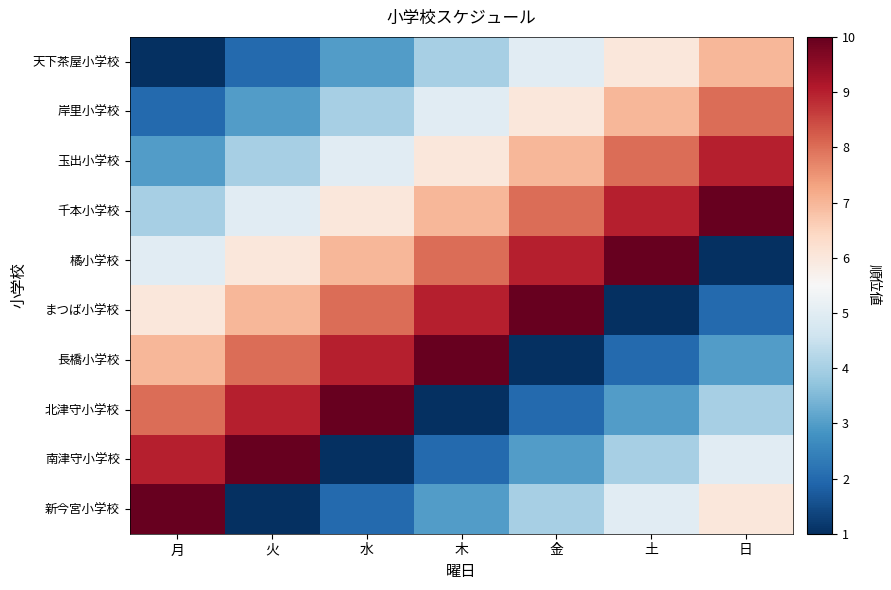

Rank the series at 火 from lowest to highest value.

新今宮小学校, 天下茶屋小学校, 岸里小学校, 玉出小学校, 千本小学校, 橘小学校, まつば小学校, 長橋小学校, 北津守小学校, 南津守小学校